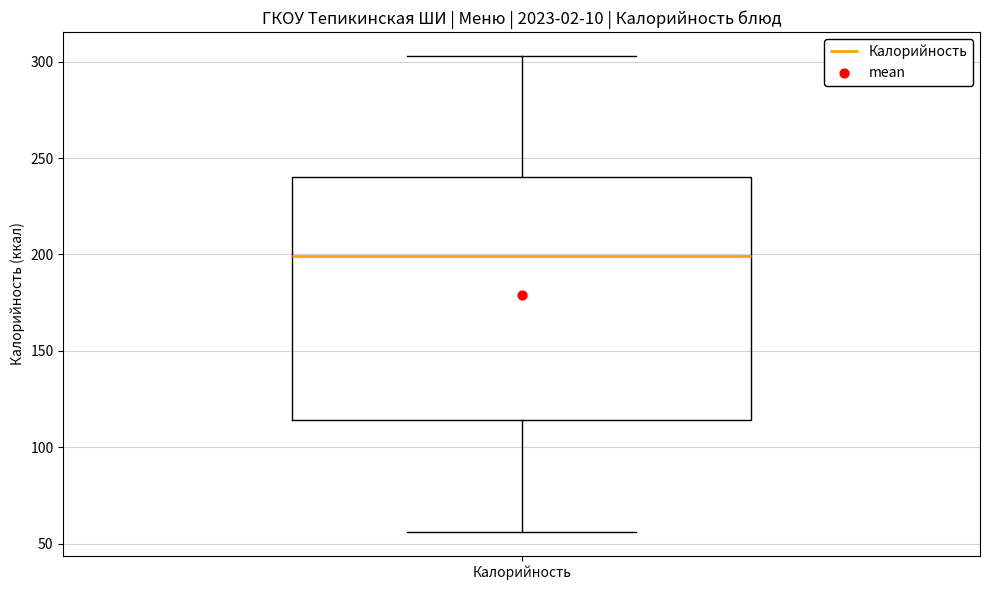

Where does the median line of the box for Калорийность sit on the y-axis? The values are not printed on the chart, so give them approximately, as read against the axis.

200